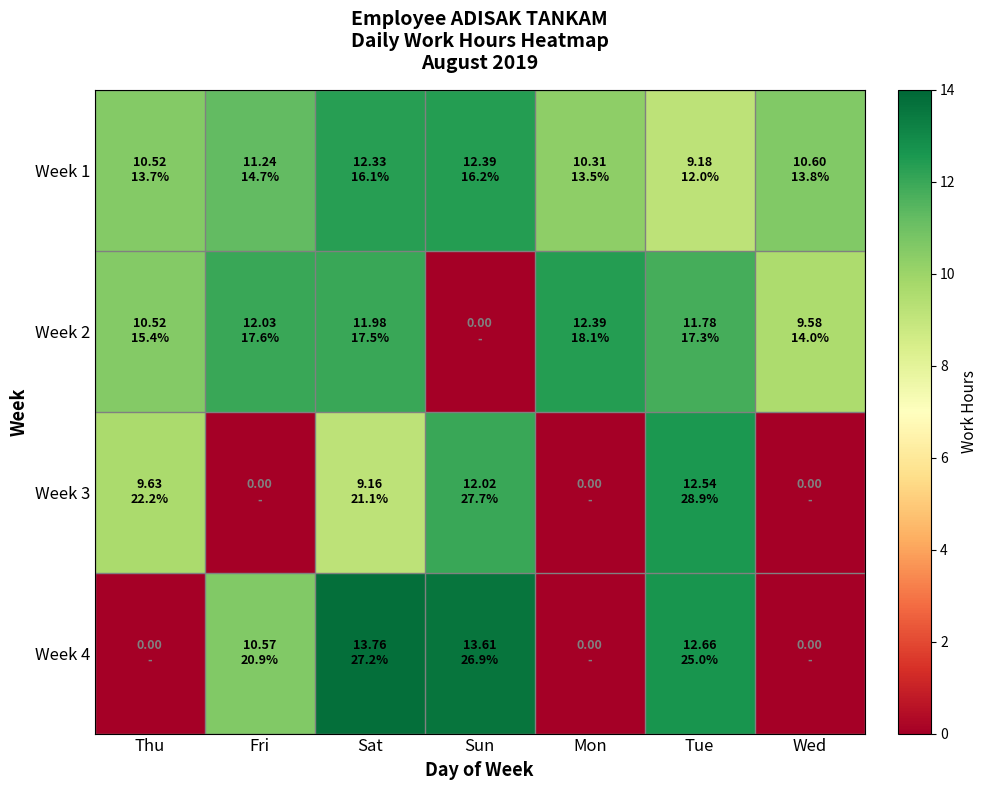

Between Sat and Tue, which series saw the biggest shift?

Week 3